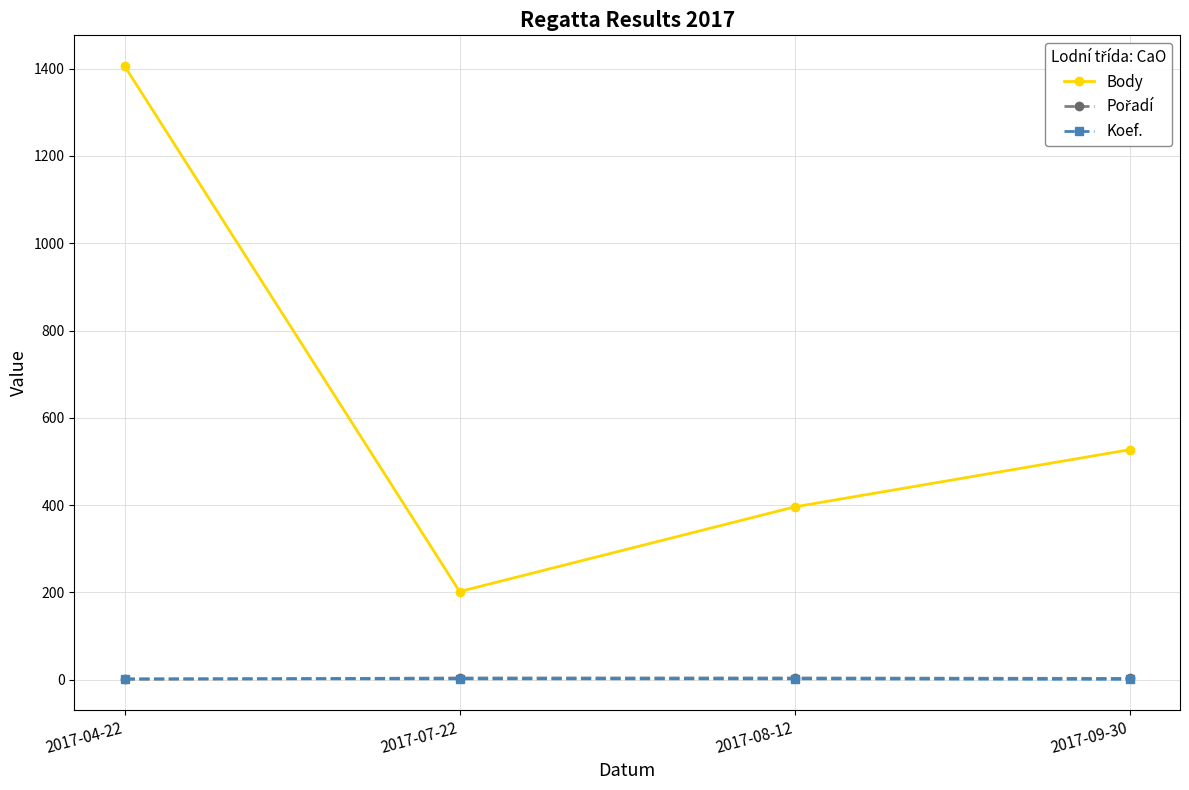

At which label is Body closest to 804?

2017-09-30